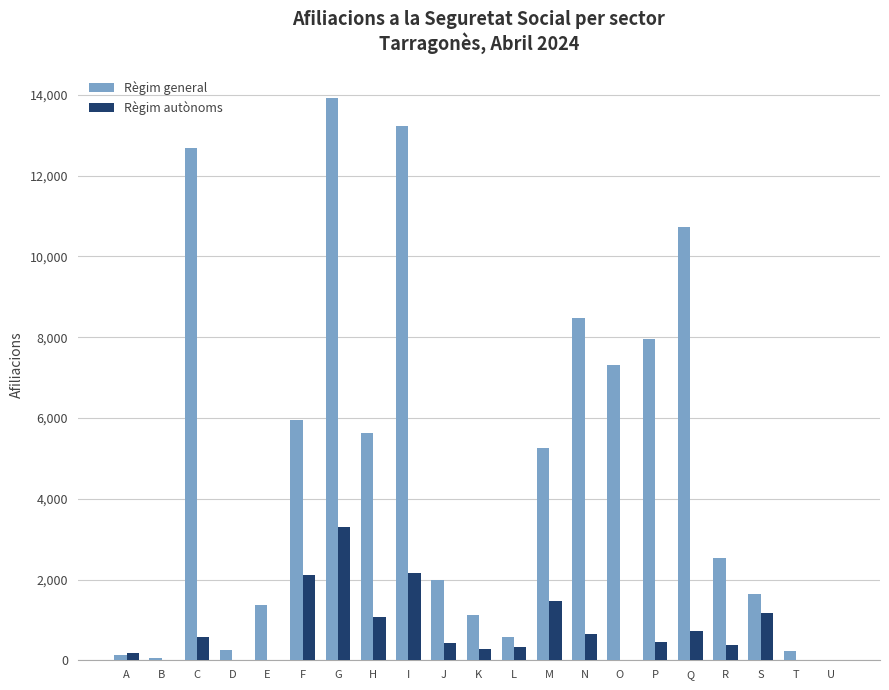

Is the value of Règim general at R greater than the value of Règim autònoms at B?

Yes